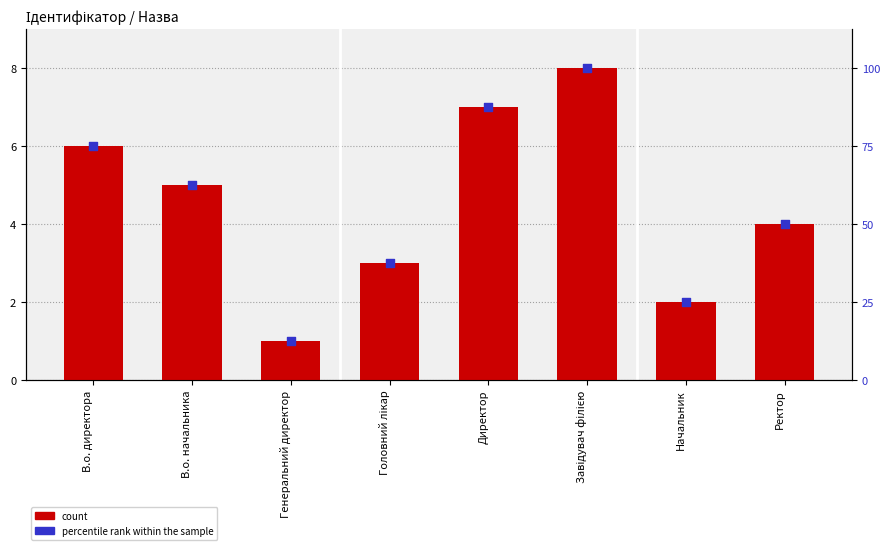

At how many categories does at least one series exceed 77?

2